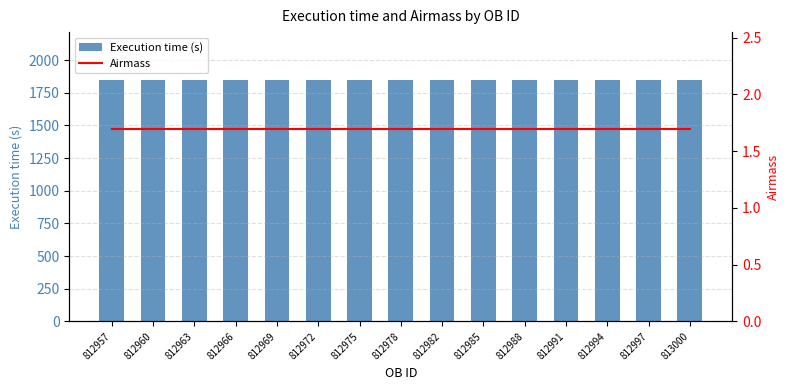

The value of Execution time (s) at 812991 is 505.0. True or false?

False